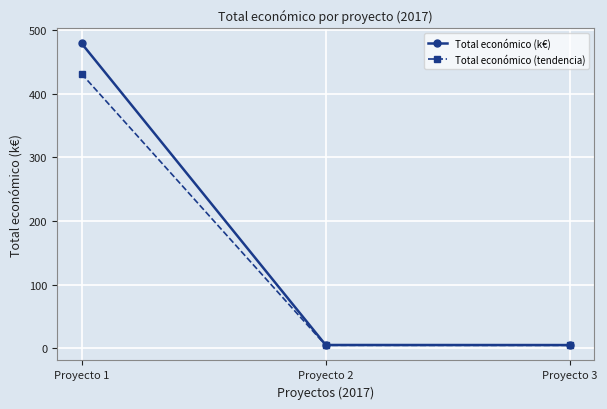

The Total económico (k€) series shows 248.1 at Proyecto 1. True or false?

False